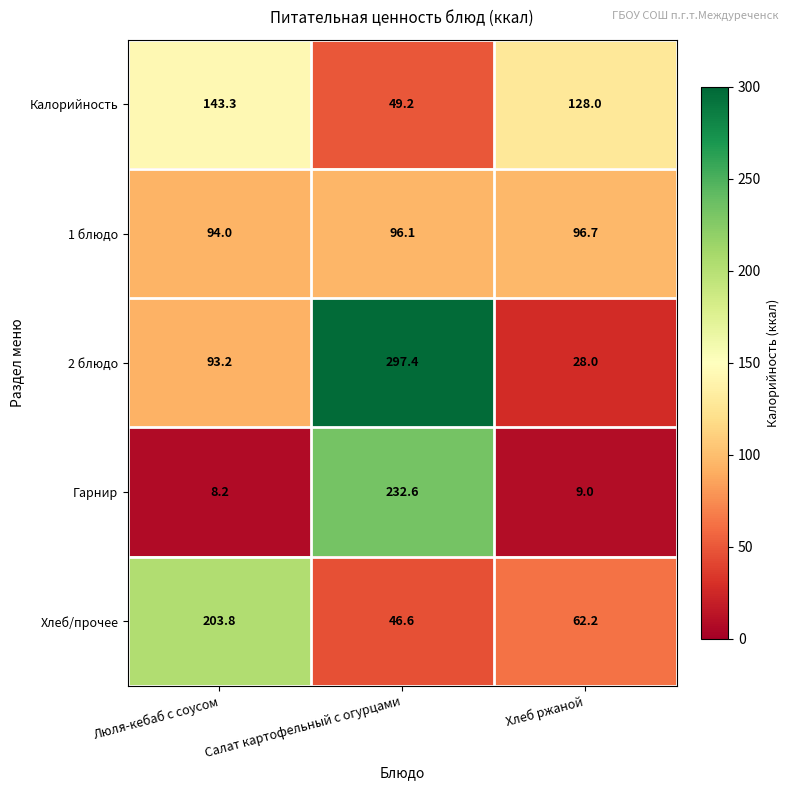

What is the total value across all series at Салат картофельный с огурцами?

721.9